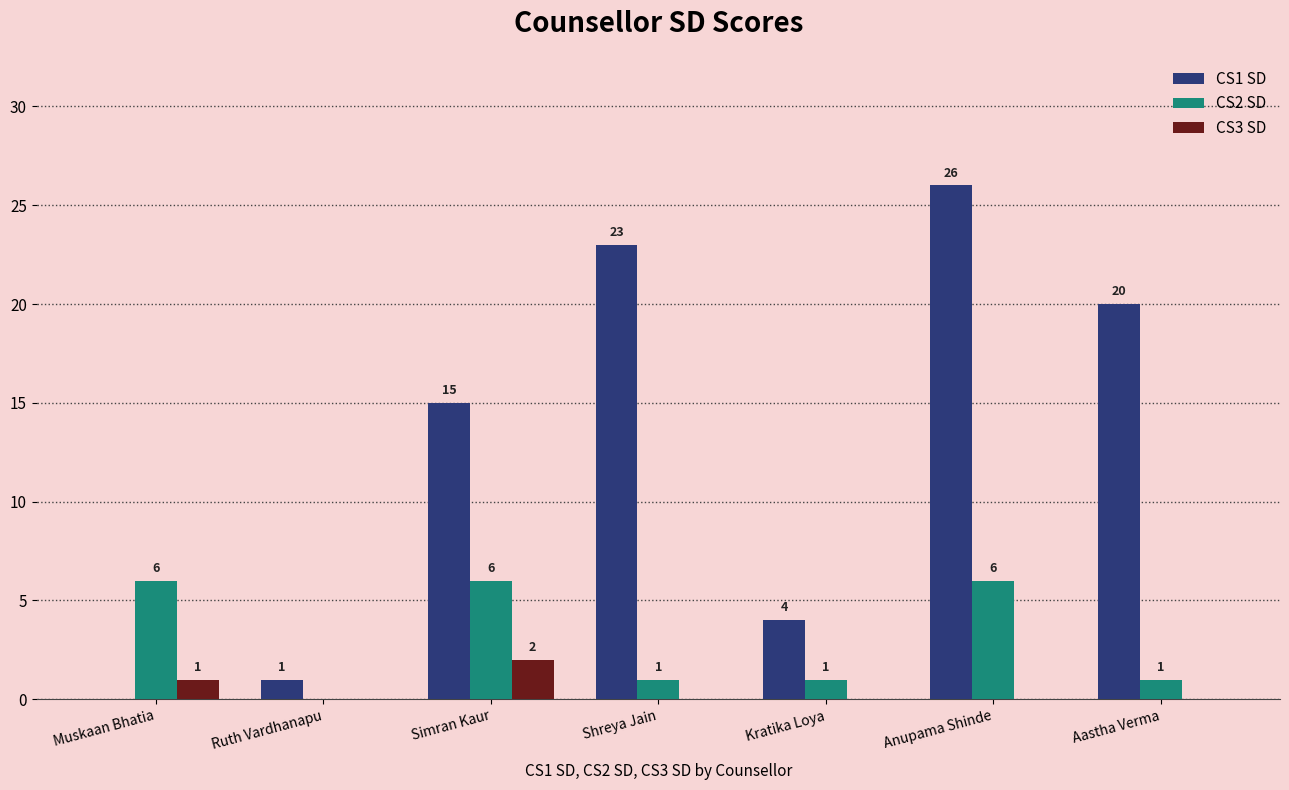

Is it true that CS2 SD equals 0 at Ruth Vardhanapu?

True